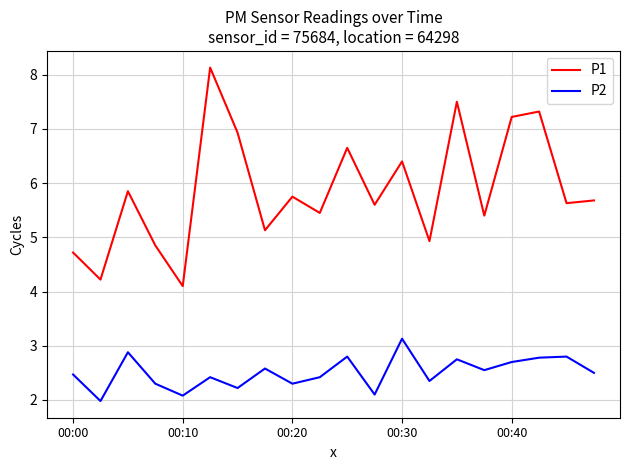

What is the average value of the P2 series?

2.5